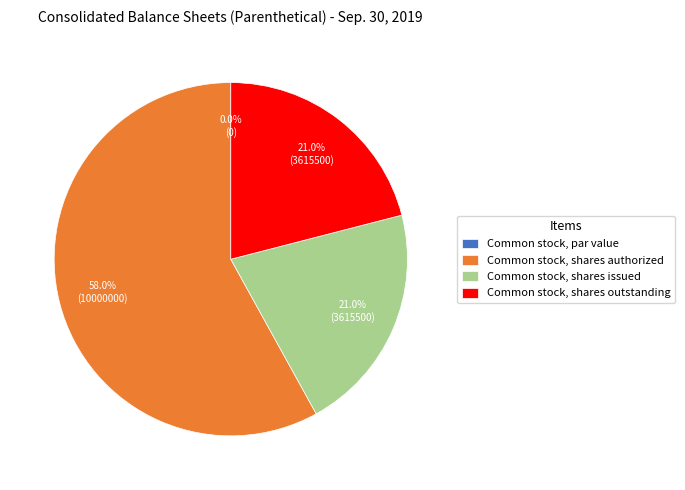

To the nearest percent, what percentage of the pie is Common stock, shares outstanding?

21%